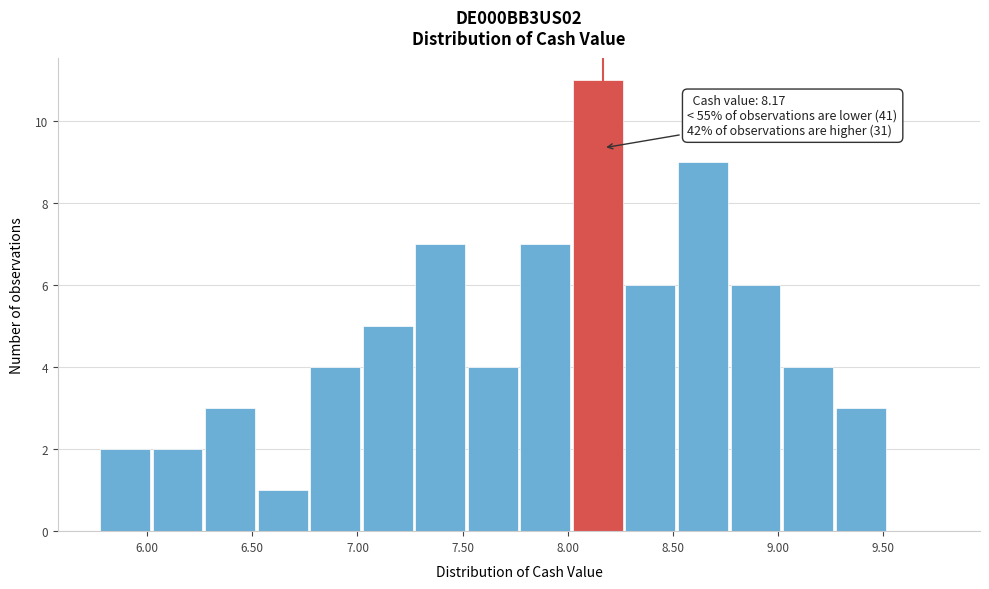

Over which range of the x-axis is the bar tallest?

8.025 to 8.275